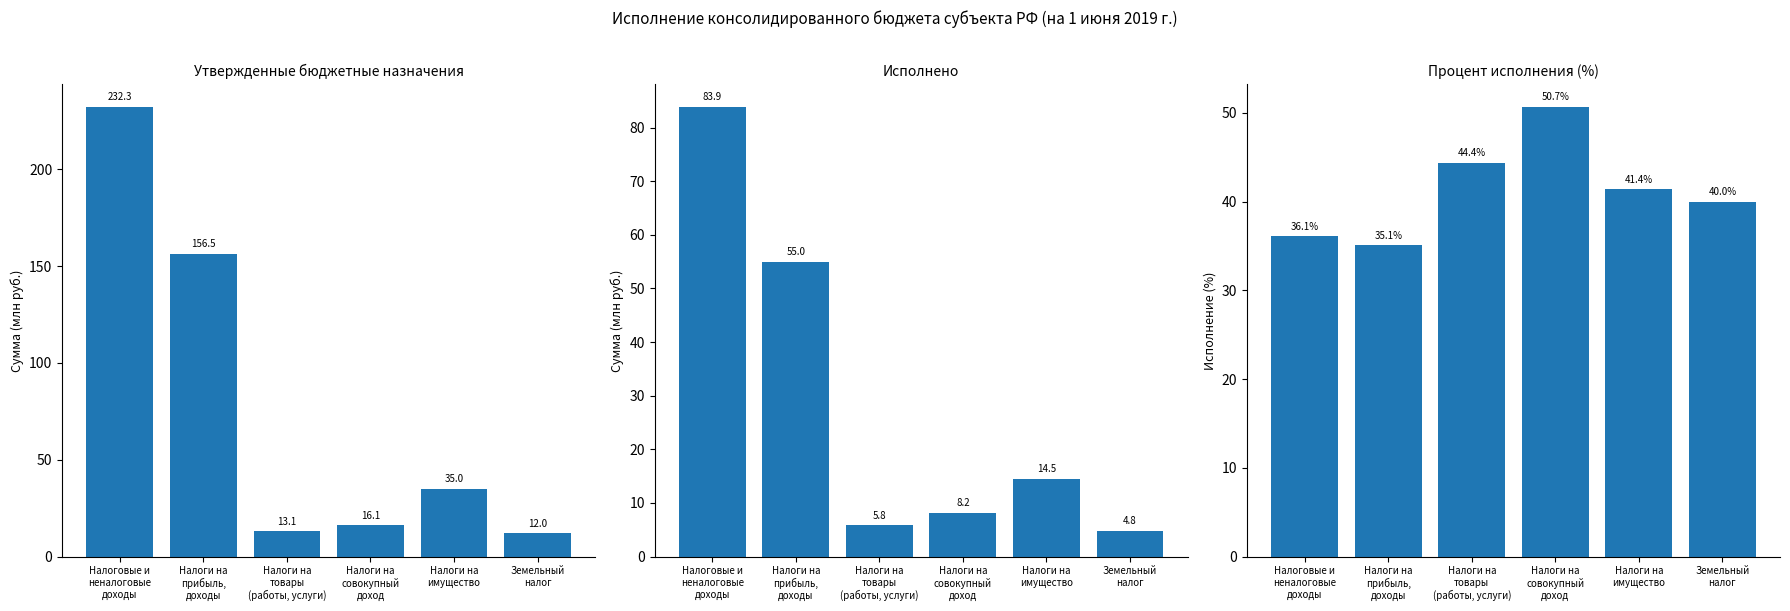

At which label does Утвержденные назначения (руб.) reach its minimum?

Земельный
налог